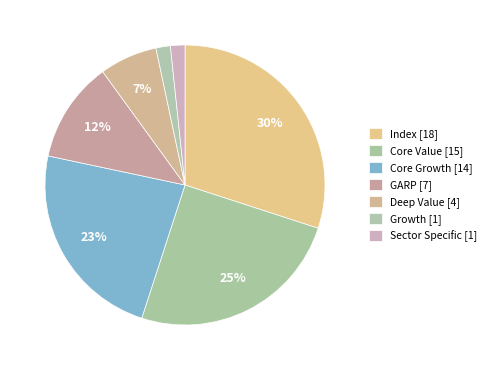

To the nearest percent, what is the difference between the Sector Specific and Index slice percentages?

28%